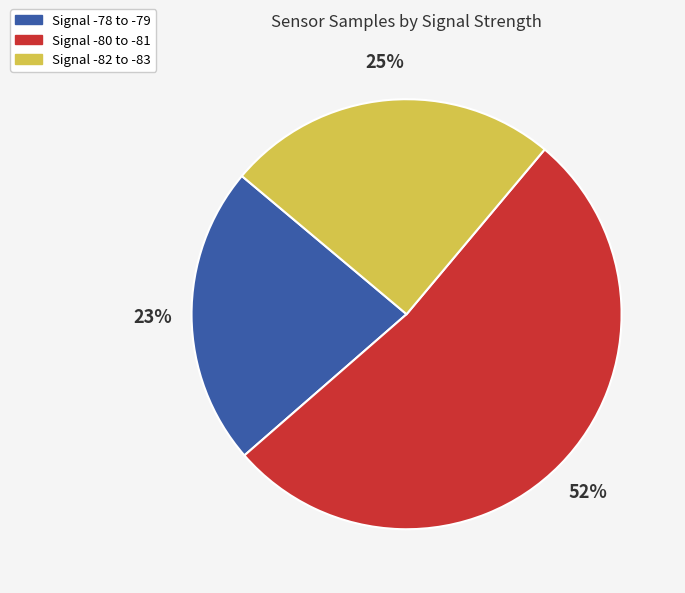

Is there a majority slice in this chart?

Yes